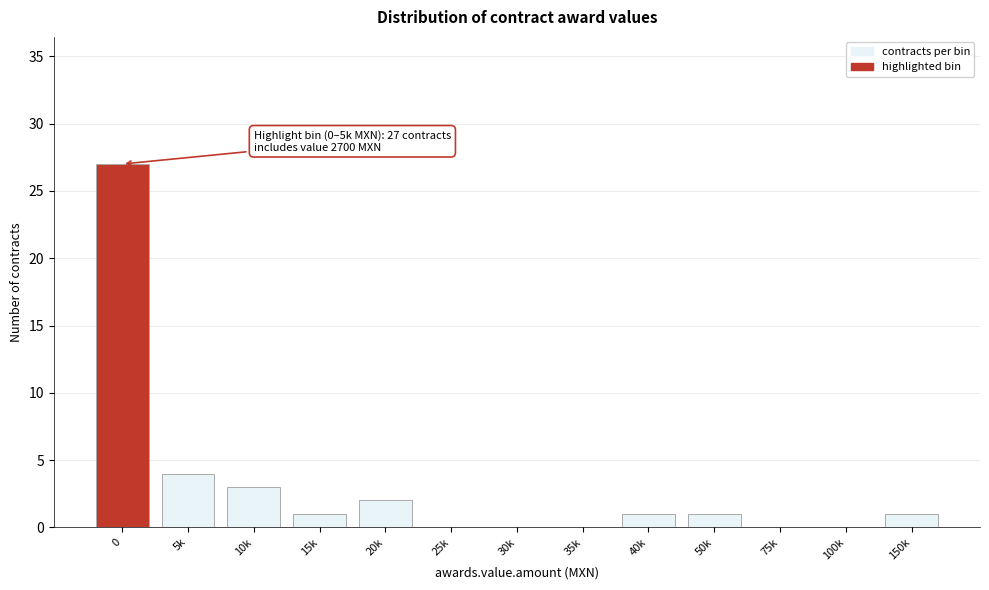

Reading right to left, what are all the values shown in this chart?

150k=1	100k=0	75k=0	50k=1	40k=1	35k=0	30k=0	25k=0	20k=2	15k=1	10k=3	5k=4	0=27